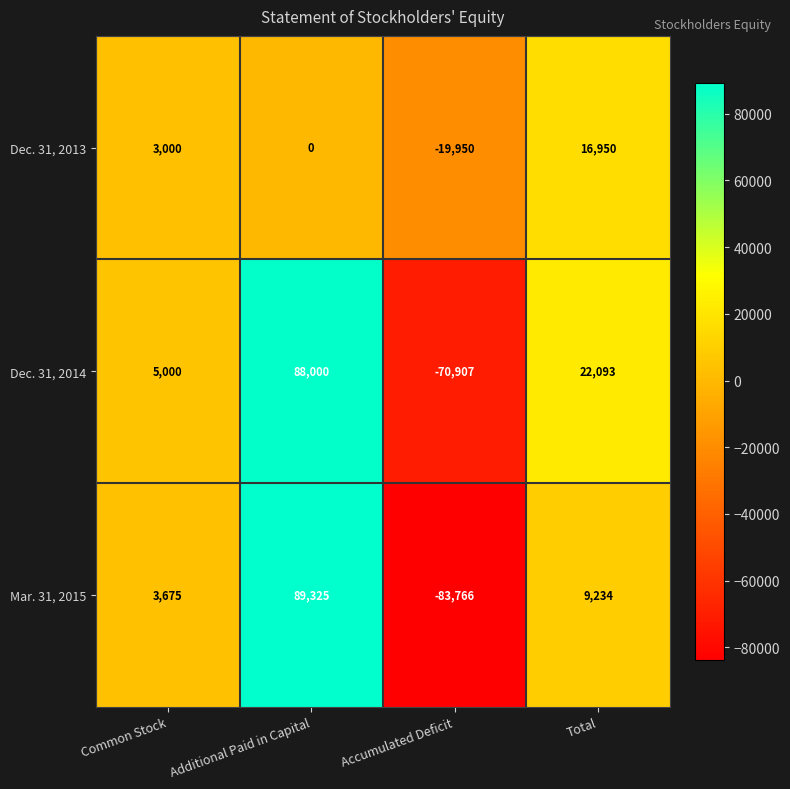

Reading left to right, transcribe all the data shown in this chart.

Dec. 31, 2013: Common Stock=3000	Additional Paid in Capital=0	Accumulated Deficit=-19950	Total=16950
Dec. 31, 2014: Common Stock=5000	Additional Paid in Capital=88000	Accumulated Deficit=-70907	Total=22093
Mar. 31, 2015: Common Stock=3675	Additional Paid in Capital=89325	Accumulated Deficit=-83766	Total=9234